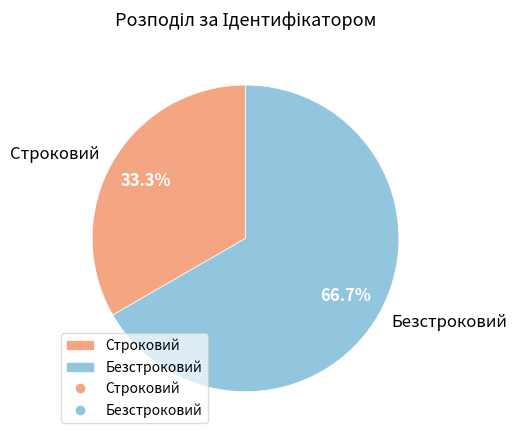

Does Строковий represent more than half of the total?

No